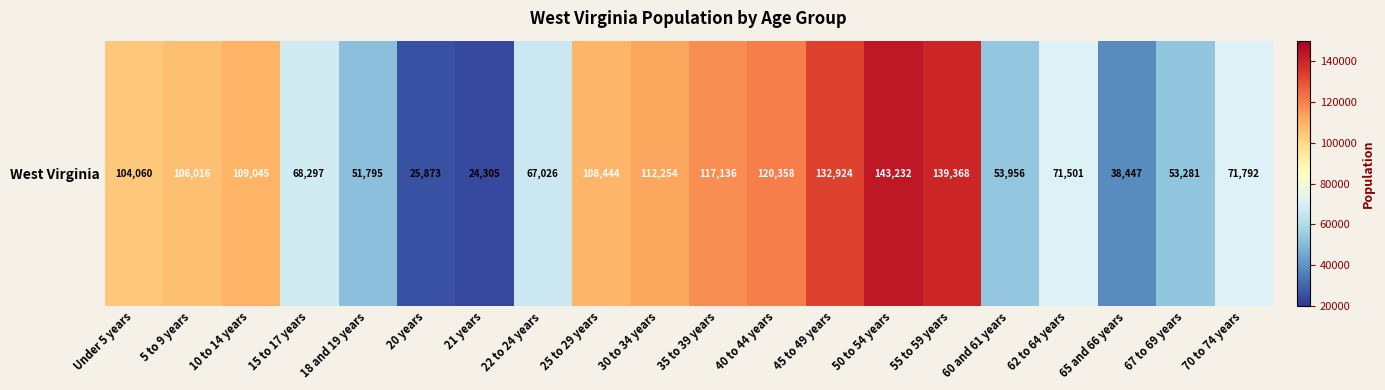

True or false: the data shows 190751 at 30 to 34 years.

False